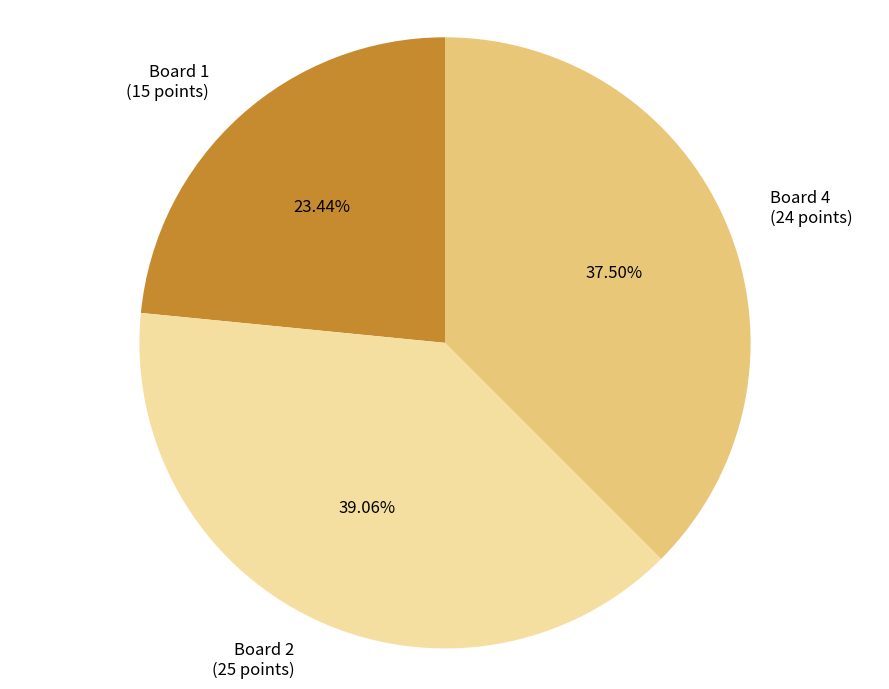

Is there any slice that represents more than half of the pie?

No